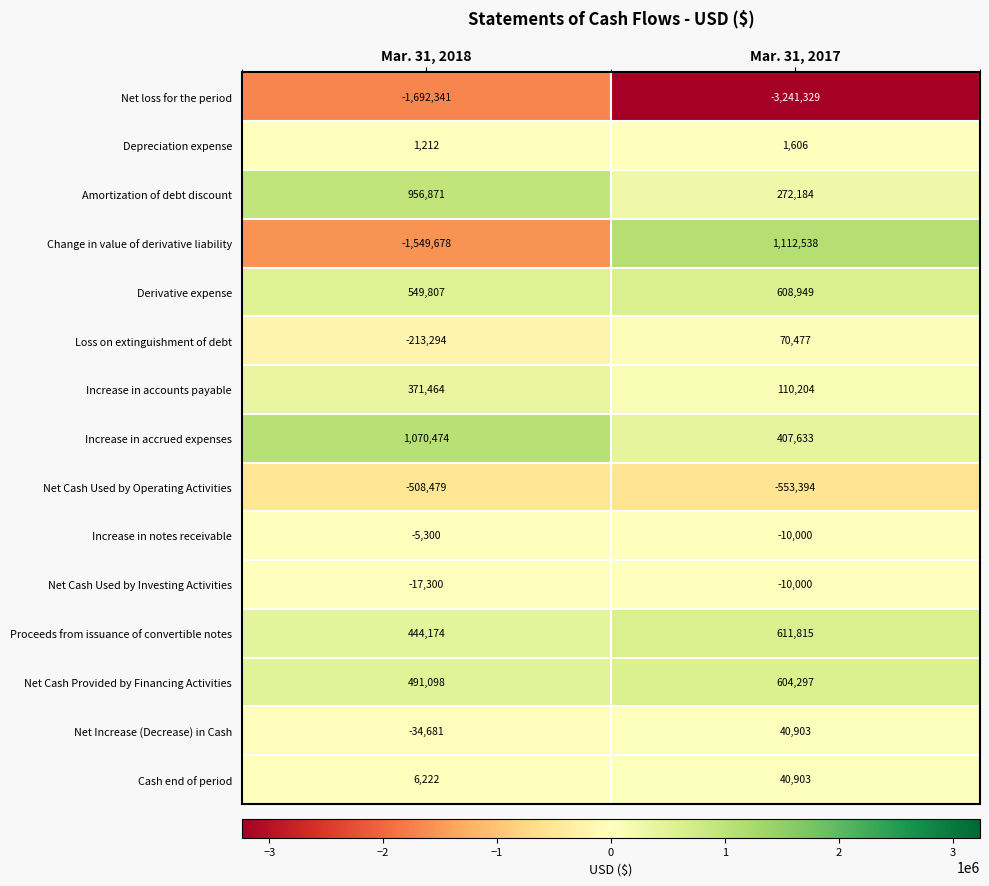

Reading left to right, list all the values displayed in this chart.

Net loss for the period: -1692341	-3241329
Depreciation expense: 1212	1606
Amortization of debt discount: 956871	272184
Change in value of derivative liability: -1549678	1112538
Derivative expense: 549807	608949
Loss on extinguishment of debt: -213294	70477
Increase in accounts payable: 371464	110204
Increase in accrued expenses: 1070474	407633
Net Cash Used by Operating Activities: -508479	-553394
Increase in notes receivable: -5300	-10000
Net Cash Used by Investing Activities: -17300	-10000
Proceeds from issuance of convertible notes: 444174	611815
Net Cash Provided by Financing Activities: 491098	604297
Net Increase (Decrease) in Cash: -34681	40903
Cash end of period: 6222	40903